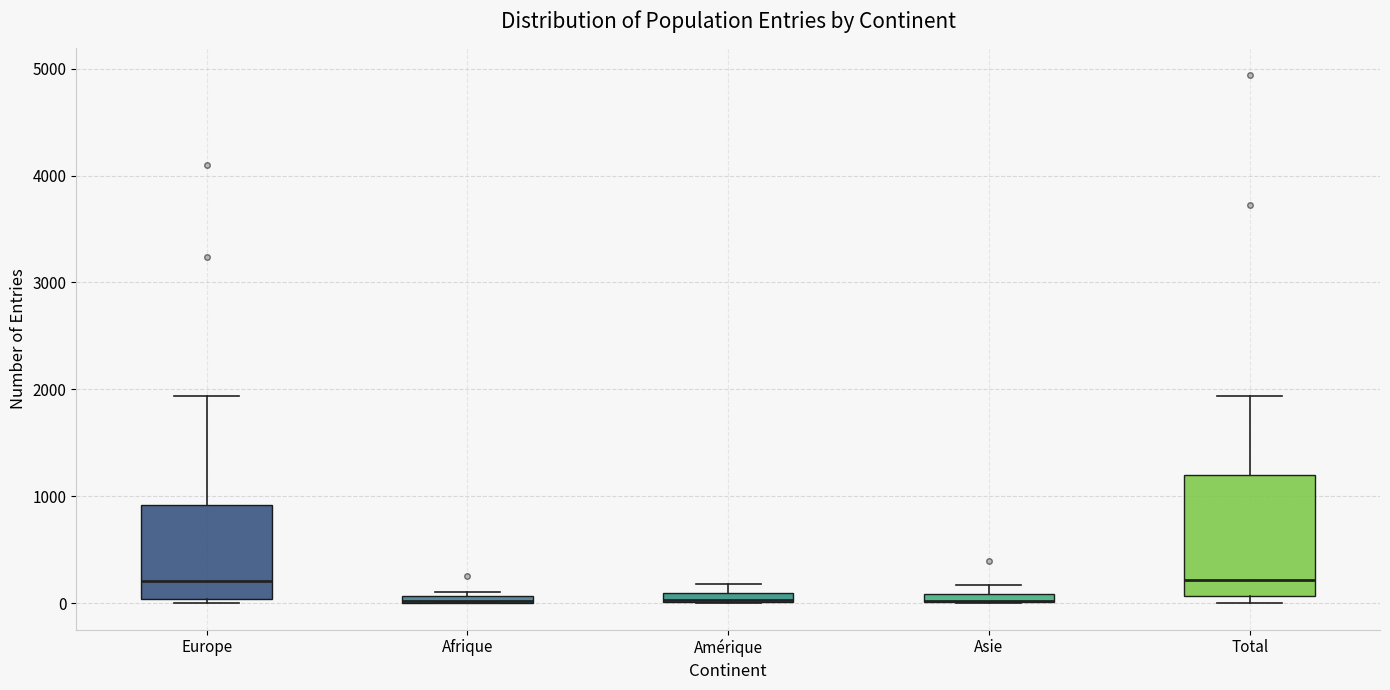

Comparing the boxes themselves (not the whiskers), which one is the tallest?

Total